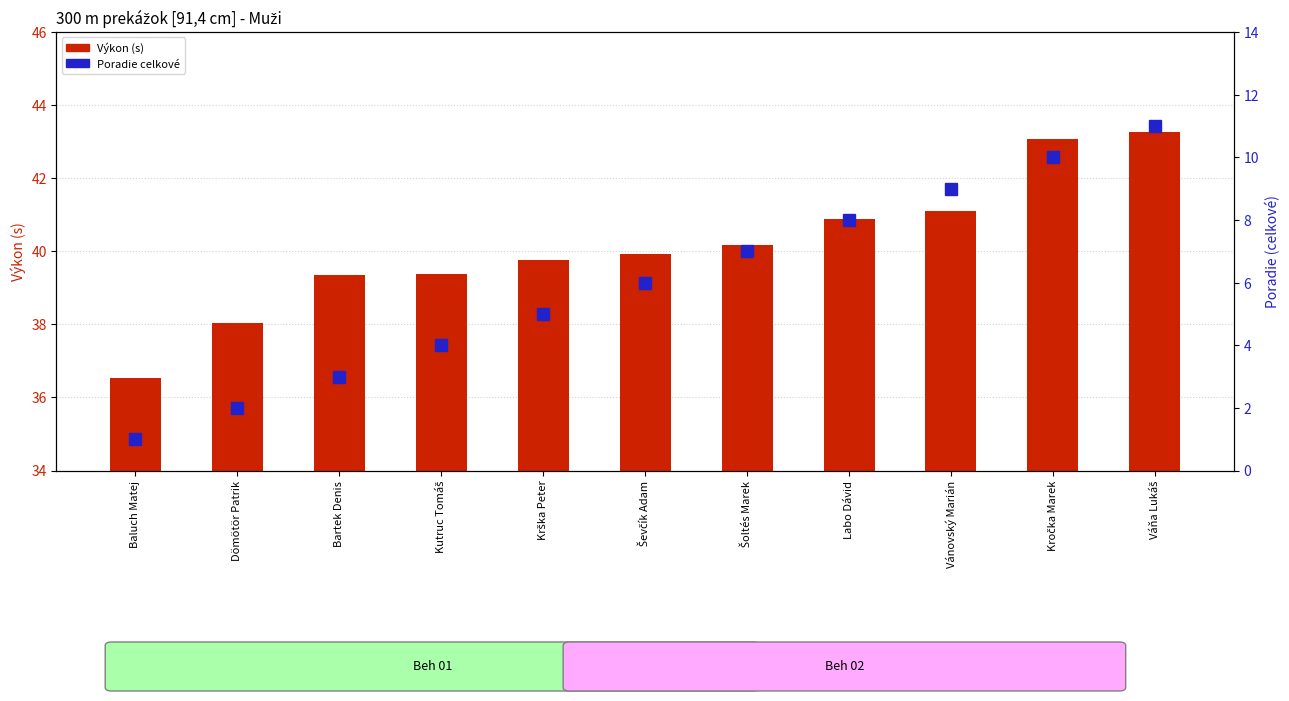

Reading left to right, transcribe all the data shown in this chart.

Výkon: Baluch Matej=36.5	Dömötör Patrik=38.0	Bartek Denis=39.3	Kutruc Tomáš=39.4	Krška Peter=39.8	Ševčík Adam=39.9	Šoltés Marek=40.2	Labo Dávid=40.9	Vánovský Marián=41.1	Kročka Marek=43.1	Váňa Lukáš=43.3
Poradie (sourhn.): Baluch Matej=1.0	Dömötör Patrik=2.0	Bartek Denis=3.0	Kutruc Tomáš=4.0	Krška Peter=5.0	Ševčík Adam=6.0	Šoltés Marek=7.0	Labo Dávid=8.0	Vánovský Marián=9.0	Kročka Marek=10.0	Váňa Lukáš=11.0